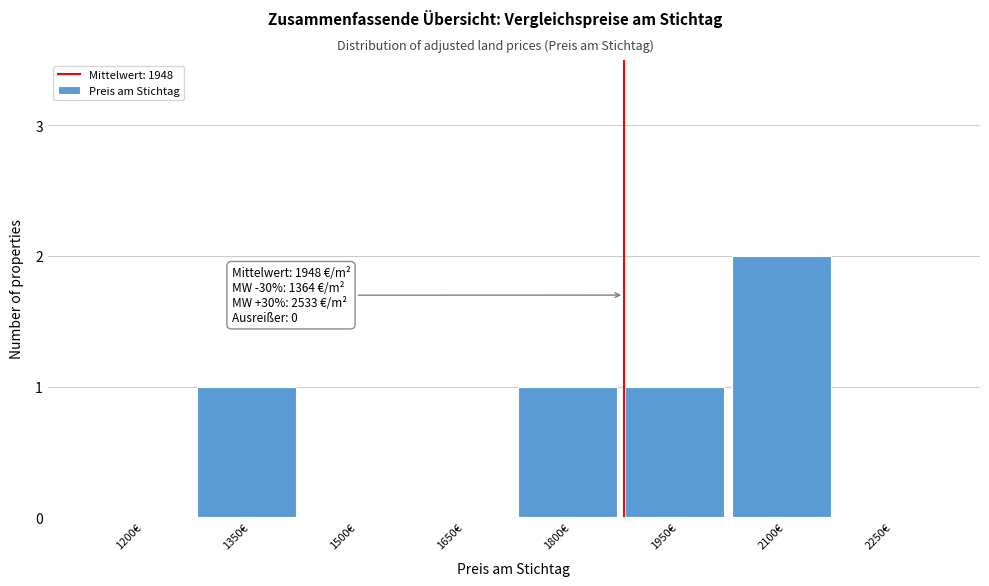

Reading left to right, transcribe all the data shown in this chart.

1200€=0	1350€=1	1500€=0	1650€=0	1800€=1	1950€=1	2100€=2	2250€=0